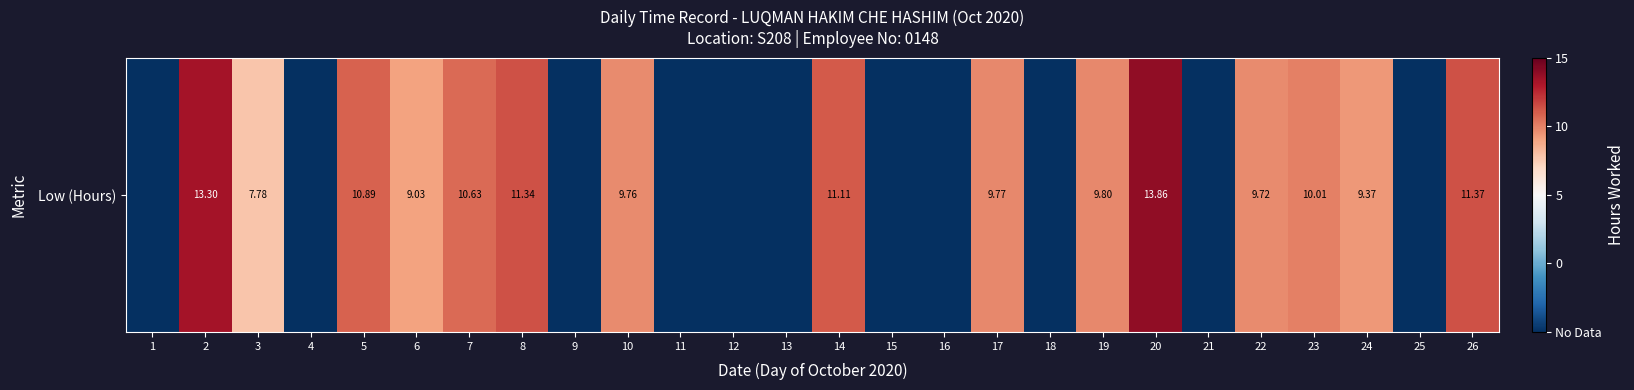

List the labels in order of value, smallest first.

1, 4, 9, 11, 12, 13, 15, 16, 18, 21, 25, 3, 6, 24, 22, 10, 17, 19, 23, 7, 5, 14, 8, 26, 2, 20